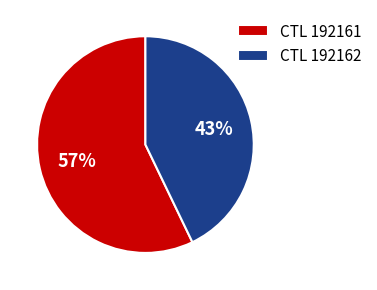

Combined, do CTL 192162 and CTL 192161 account for over 50%?

Yes